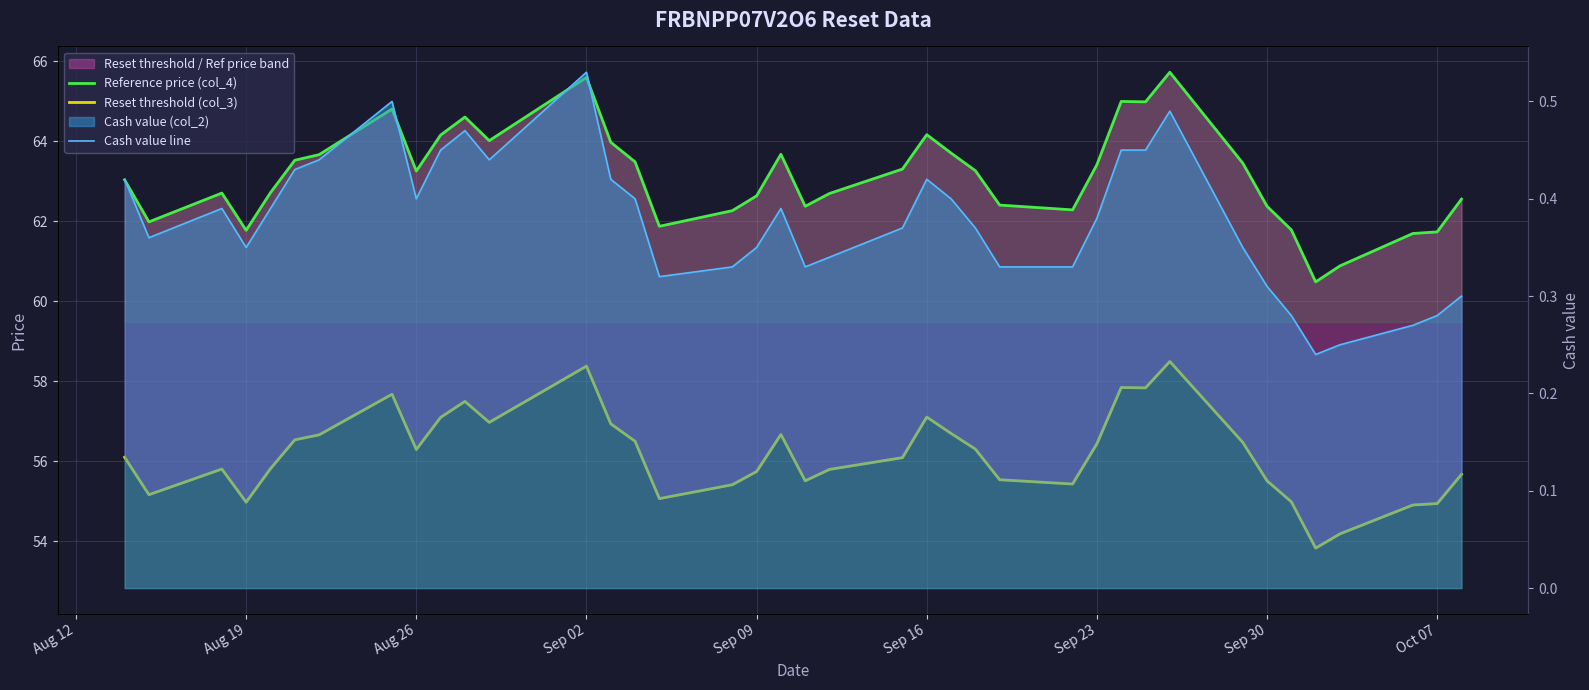

The value of Reference price (col_4) at Sep 09 is 62.6. True or false?

True